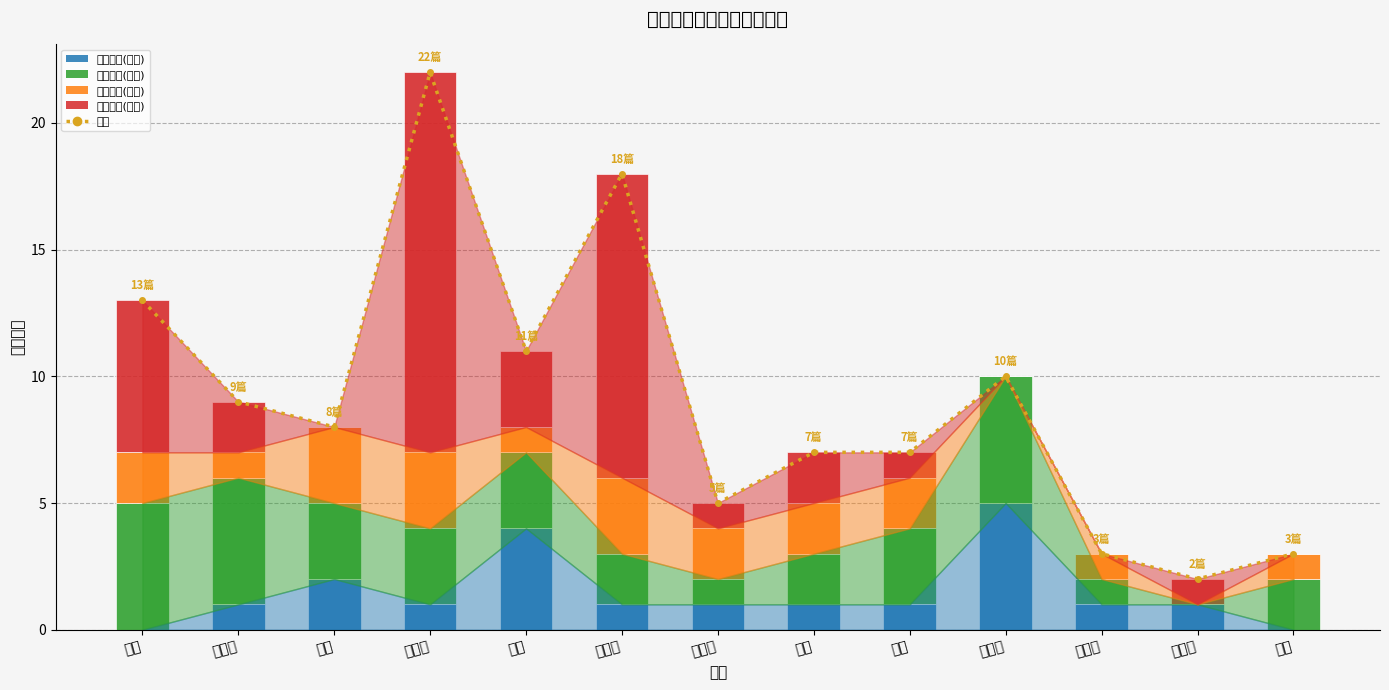

Reading left to right, list all the values displayed in this chart.

合计: 胡乔=13	李燕领=9	蔡赓=8	陈瑞琴=22	罗丽=11	朱国生=18	陶玉流=5	王妍=7	邱林=7	熊瑛子=10	钱志强=3	杨敢峰=2	陈新=3
一类核心(论文): 胡乔=0	李燕领=1	蔡赓=2	陈瑞琴=1	罗丽=4	朱国生=1	陶玉流=1	王妍=1	邱林=1	熊瑛子=5	钱志强=1	杨敢峰=1	陈新=0
二类核心(论文): 胡乔=5	李燕领=5	蔡赓=3	陈瑞琴=3	罗丽=3	朱国生=2	陶玉流=1	王妍=2	邱林=3	熊瑛子=5	钱志强=1	杨敢峰=0	陈新=2
三类核心(论文): 胡乔=2	李燕领=1	蔡赓=3	陈瑞琴=3	罗丽=1	朱国生=3	陶玉流=2	王妍=2	邱林=2	熊瑛子=0	钱志强=1	杨敢峰=0	陈新=1
普通期刊(论文): 胡乔=6	李燕领=2	蔡赓=0	陈瑞琴=15	罗丽=3	朱国生=12	陶玉流=1	王妍=2	邱林=1	熊瑛子=0	钱志强=0	杨敢峰=1	陈新=0